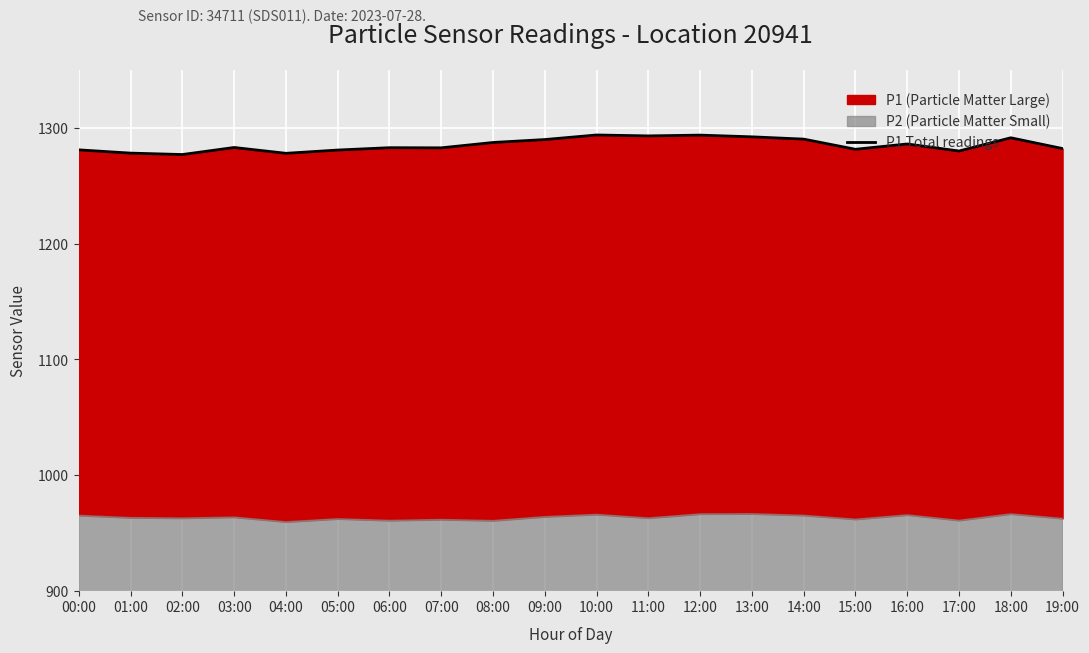

What position from the right is 14:00?

6